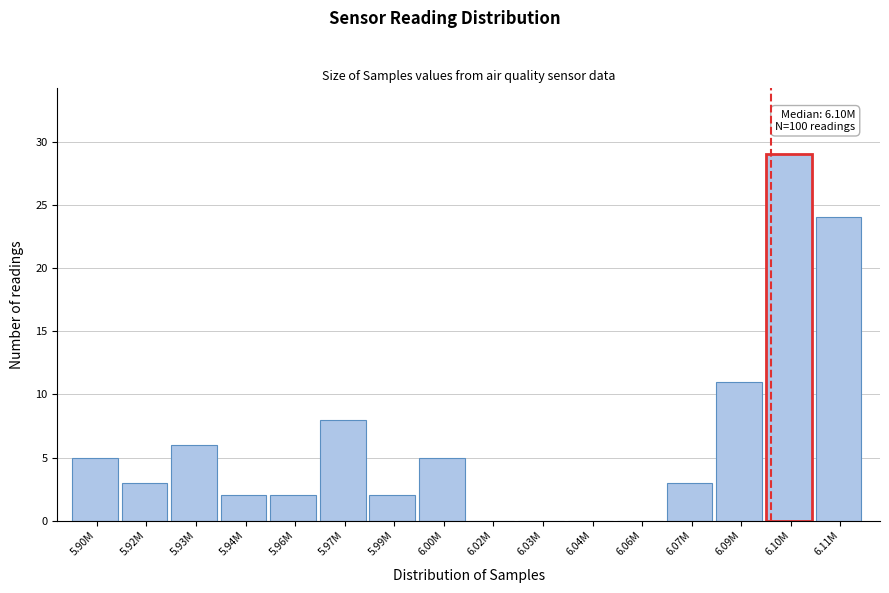

Reading left to right, extract all data points from this chart.

5.90M=5	5.92M=3	5.93M=6	5.94M=2	5.96M=2	5.97M=8	5.99M=2	6.00M=5	6.02M=0	6.03M=0	6.04M=0	6.06M=0	6.07M=3	6.09M=11	6.10M=29	6.11M=24